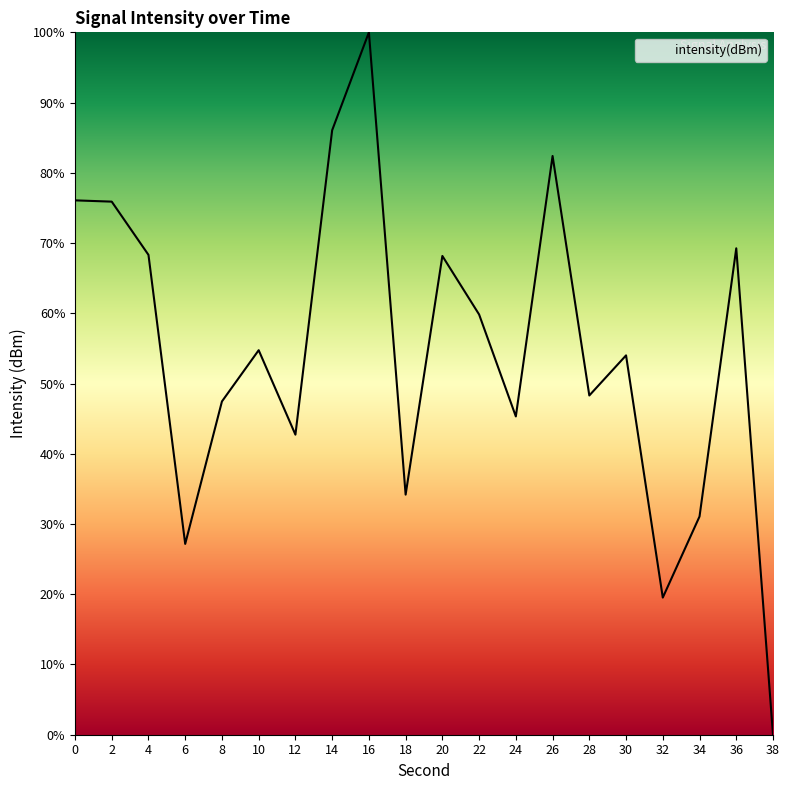

What value does the data have at 8?

47.5